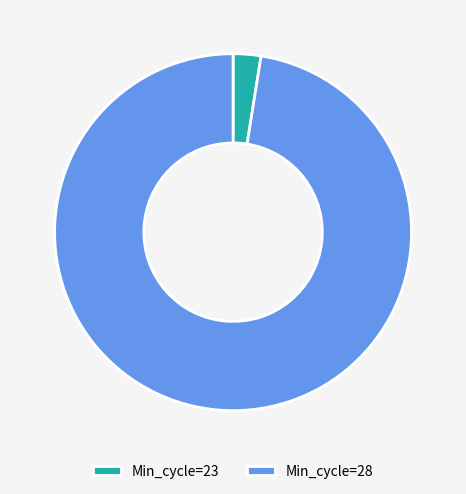

Is the sum of Min_cycle=23 and Min_cycle=28 greater than half?

Yes